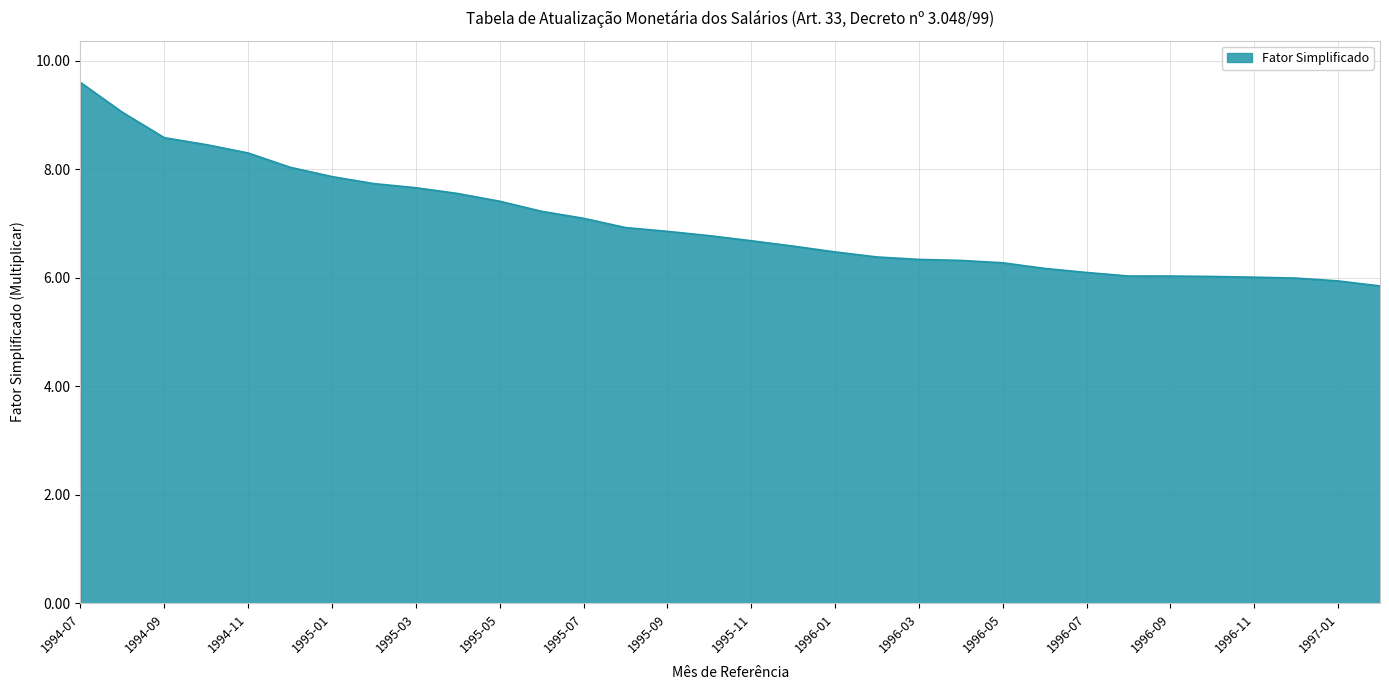

How many lines are shown in the chart?

1